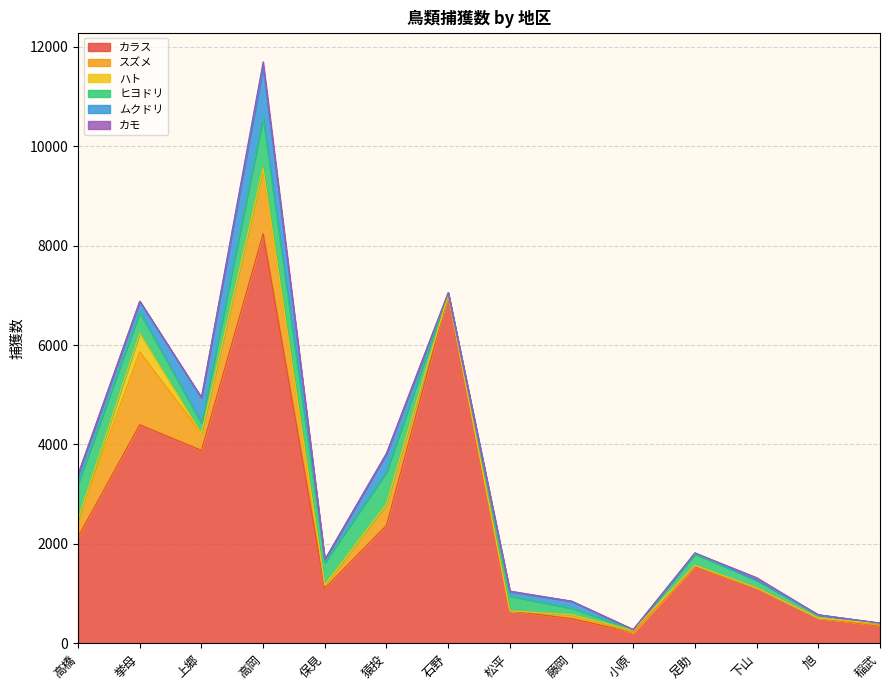

Reading left to right, what are all the values shown in this chart?

カラス: 高橋=2143	挙母=4398	上郷=3882	高岡=8238	保見=1108	猿投=2375	石野=7008	松平=652	藤岡=500	小原=218	足助=1545	下山=1119	旭=511	稲武=349
スズメ: 高橋=347	挙母=1466	上郷=341	高岡=1296	保見=53	猿投=426	石野=0	松平=2	藤岡=78	小原=0	足助=16	下山=0	旭=0	稲武=16
ハト: 高橋=0	挙母=374	上郷=0	高岡=26	保見=18	猿投=0	石野=0	松平=0	藤岡=0	小原=46	足助=9	下山=0	旭=0	稲武=33
ヒヨドリ: 高橋=723	挙母=424	上郷=207	高岡=1007	保見=448	猿投=649	石野=42	松平=299	藤岡=130	小原=14	足助=223	下山=156	旭=64	稲武=10
ムクドリ: 高橋=185	挙母=219	上郷=513	高岡=1025	保見=56	猿投=372	石野=0	松平=87	藤岡=142	小原=0	足助=27	下山=0	旭=0	稲武=0
カモ: 高橋=0	挙母=0	上郷=0	高岡=104	保見=0	猿投=0	石野=0	松平=14	藤岡=0	小原=0	足助=0	下山=48	旭=0	稲武=0